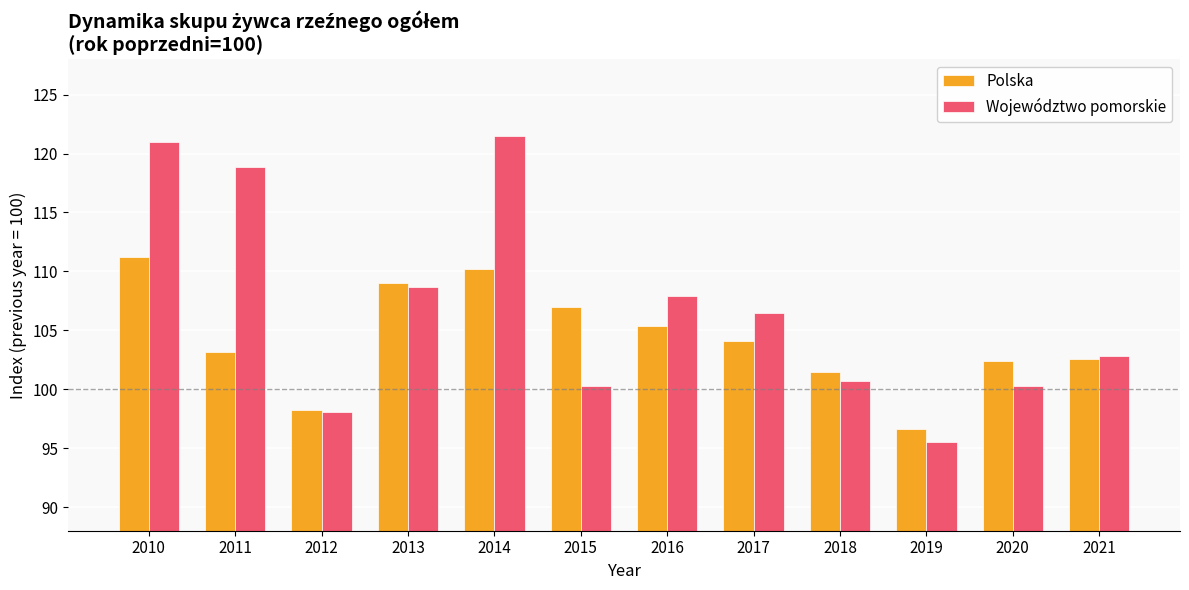

What is the average value of the Polska series?

104.3